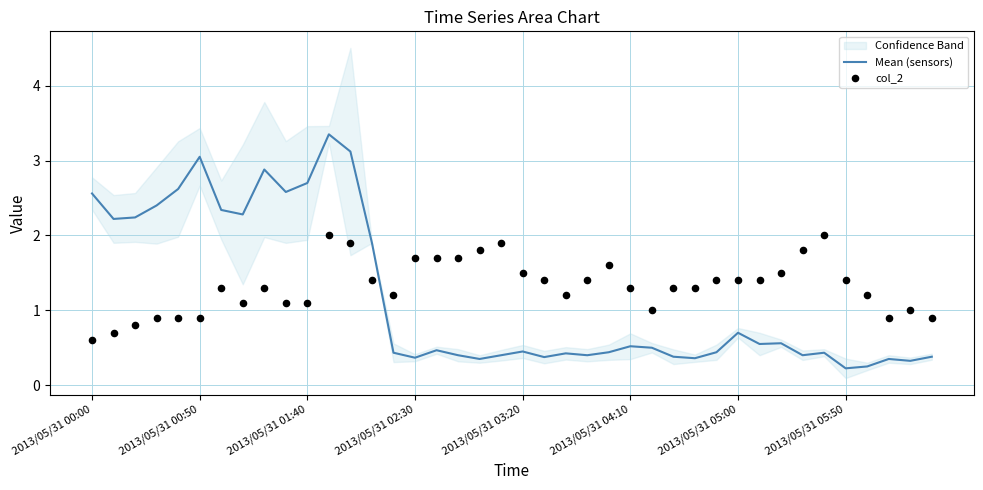

What is the total value across all series at 26?

1.5